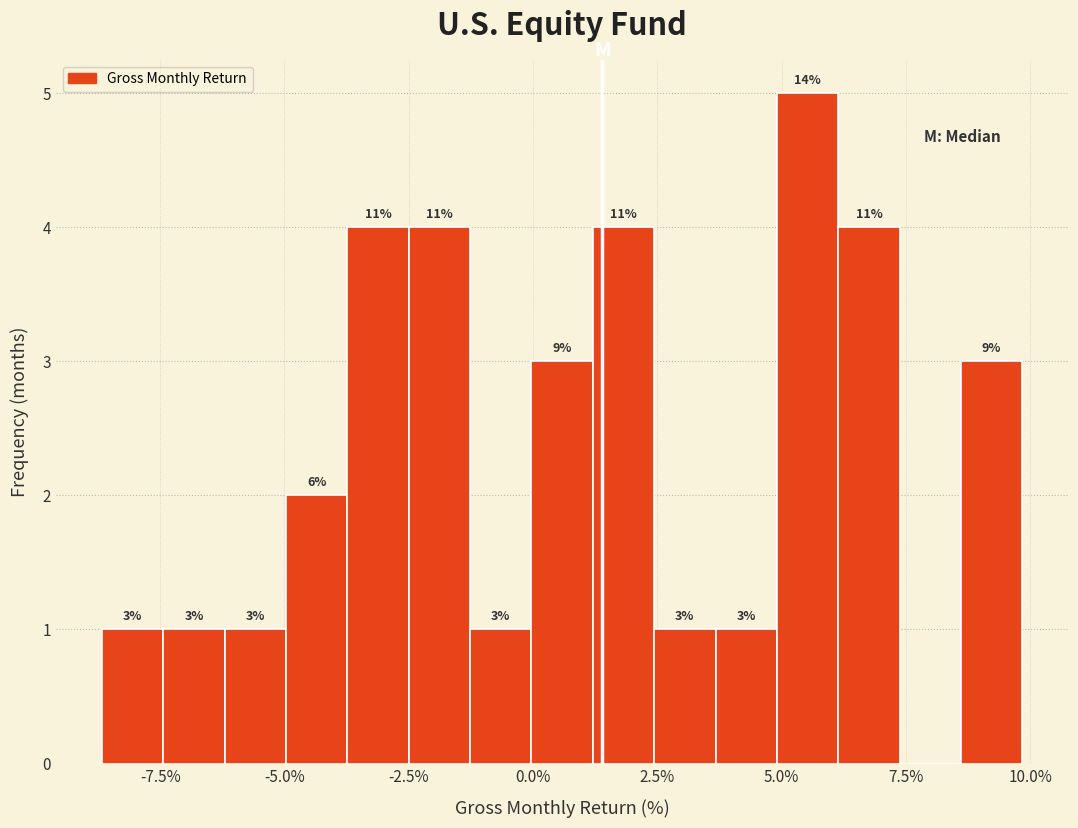

Read against the x-axis, roughly where is the centre of the tallest bar?

5.5